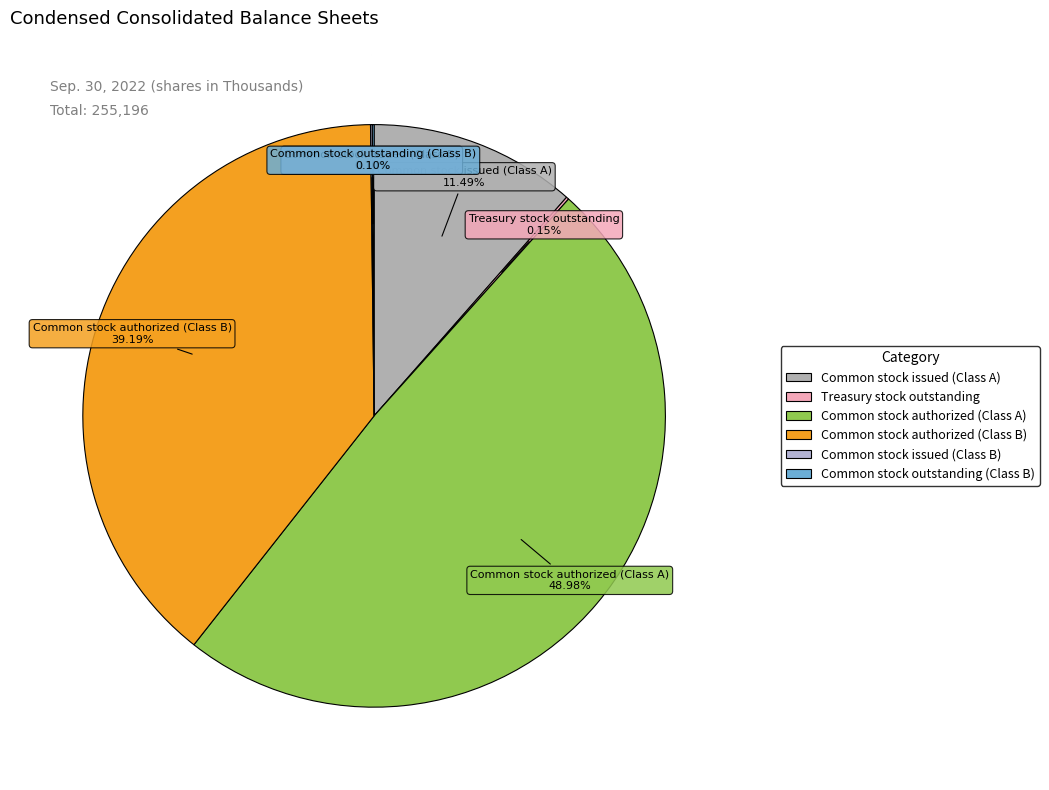

Which category has the biggest portion of the pie?

Common stock authorized (Class A)